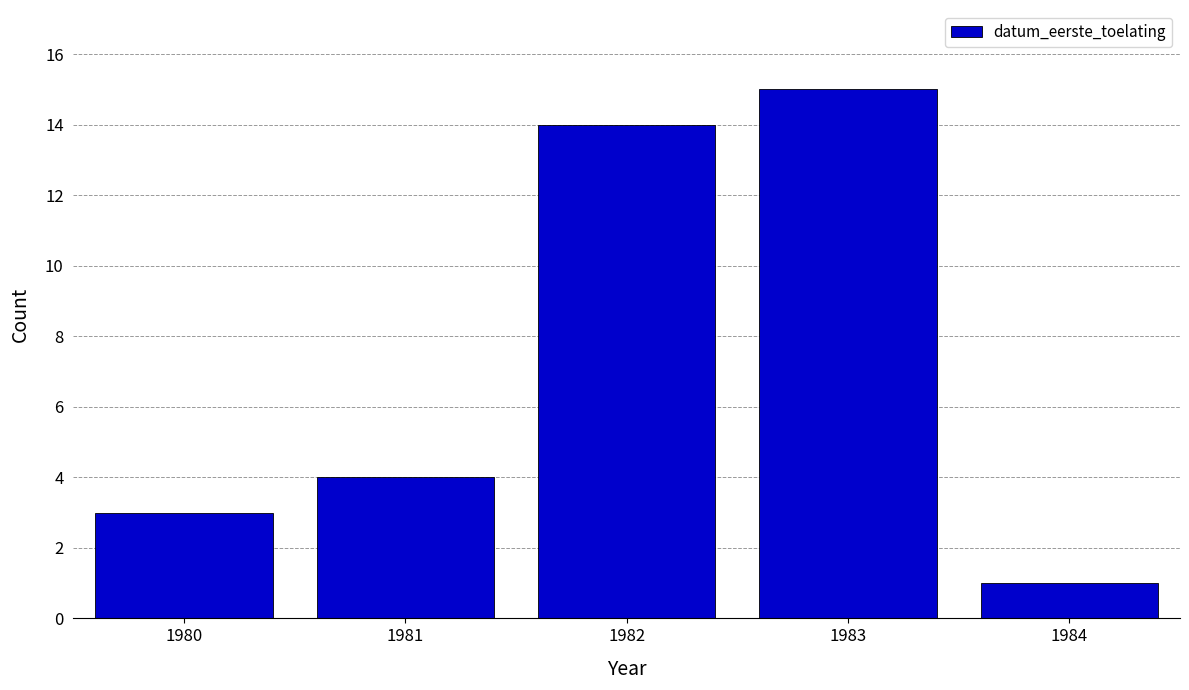

Reading left to right, list all the values displayed in this chart.

1980=3	1981=4	1982=14	1983=15	1984=1